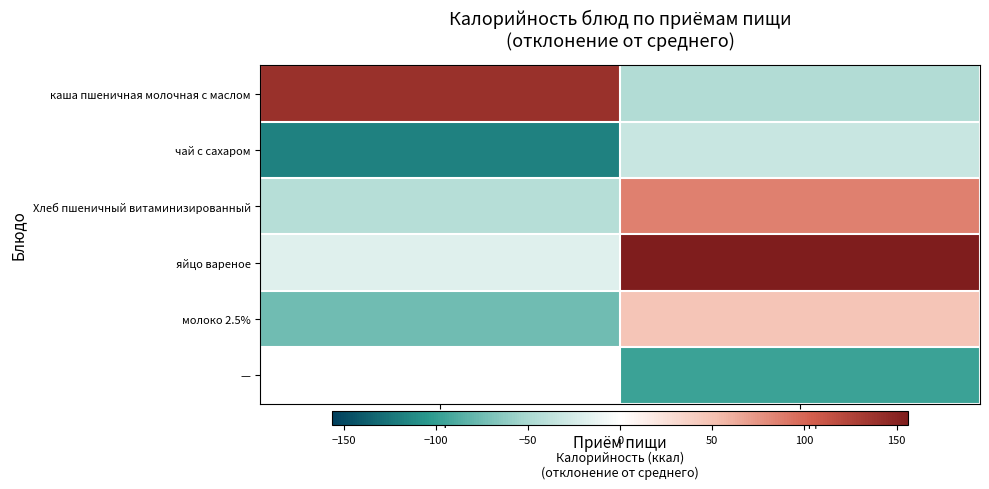

True or false: каша пшеничная молочная с маслом has a value of 140.4 at Завтрак.

True